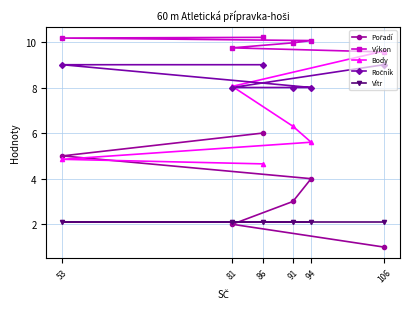

True or false: Pořadí has a value of 5.0 at 53.

True